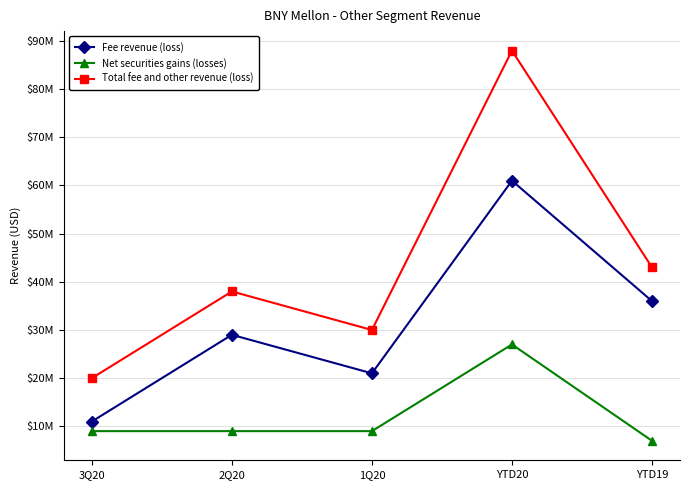

What are all the series names shown in the legend?

Fee revenue (loss), Net securities gains (losses), Total fee and other revenue (loss)